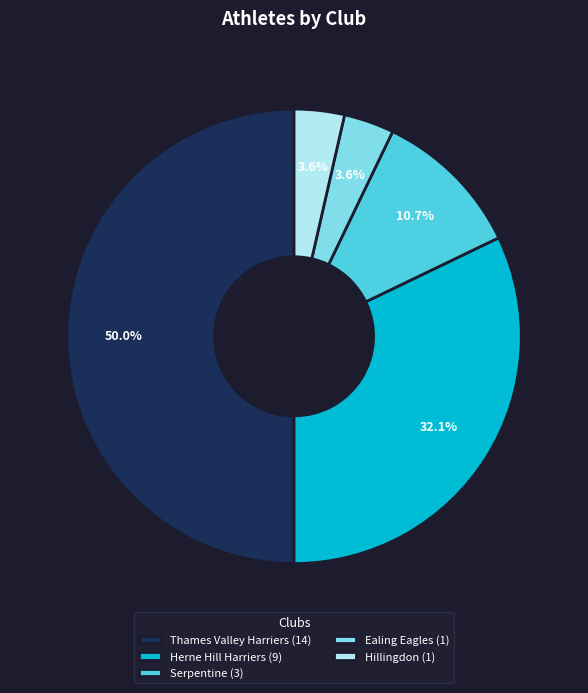

Which slice is the largest?

Thames Valley Harriers